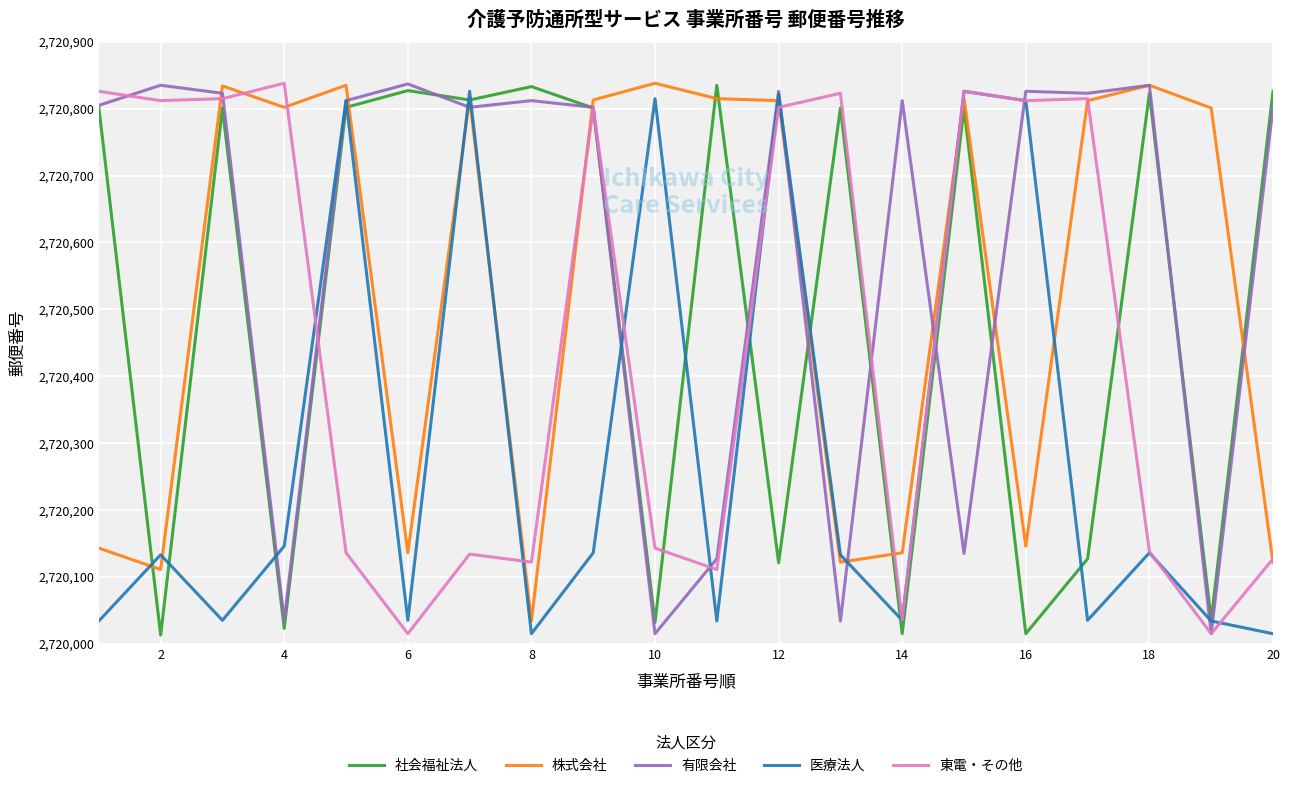

What is the minimum value shown in the chart?

2720013